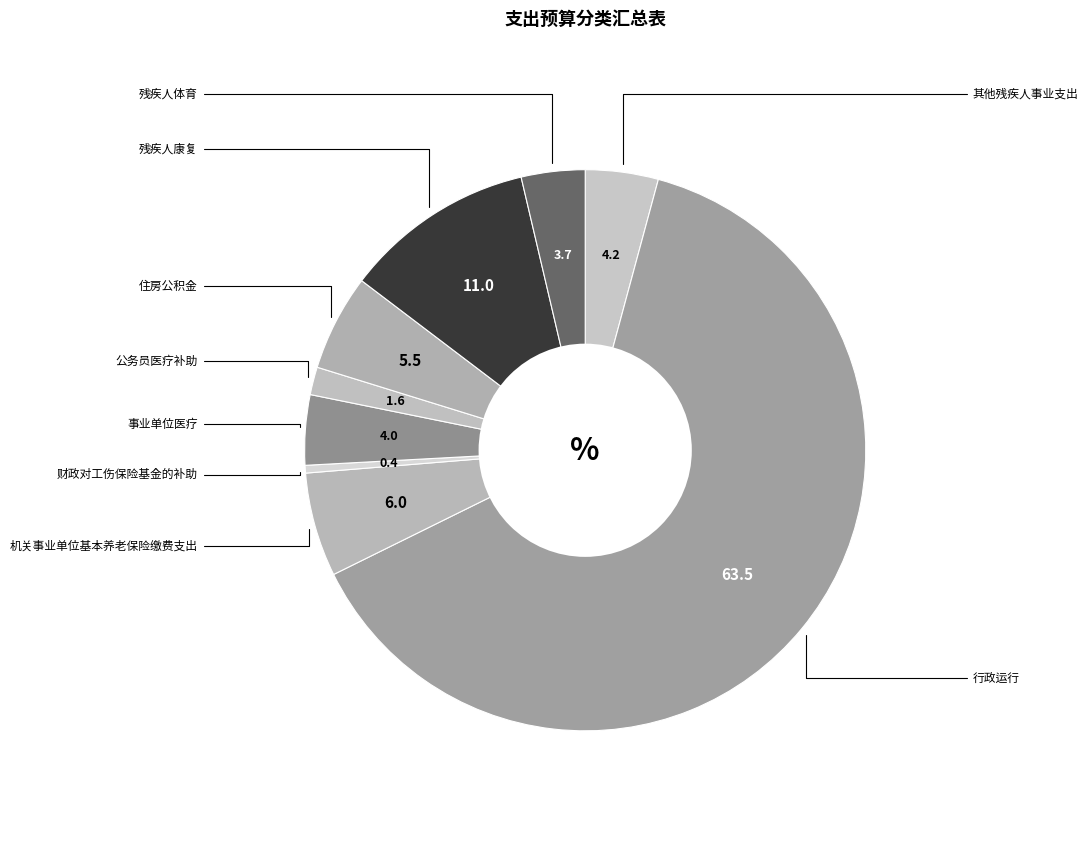

Count the number of slices in the pie.

9